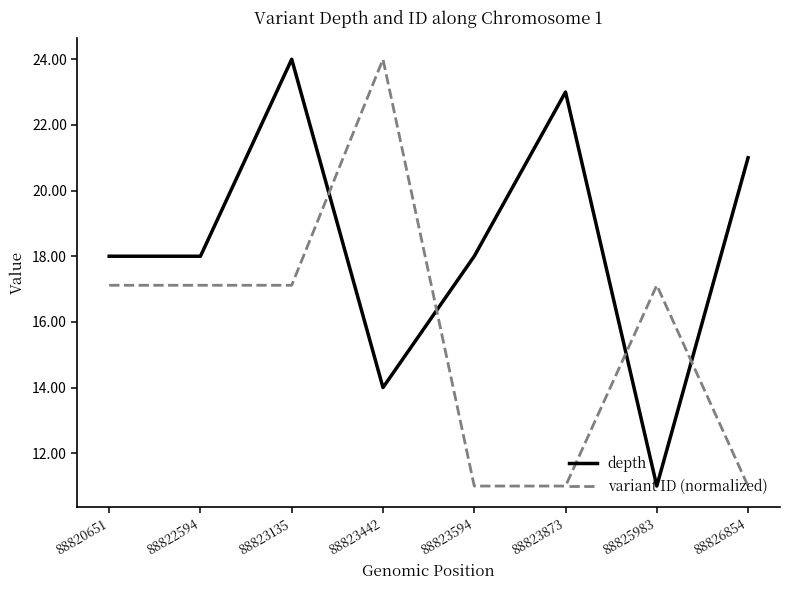

How many lines are shown in the chart?

2